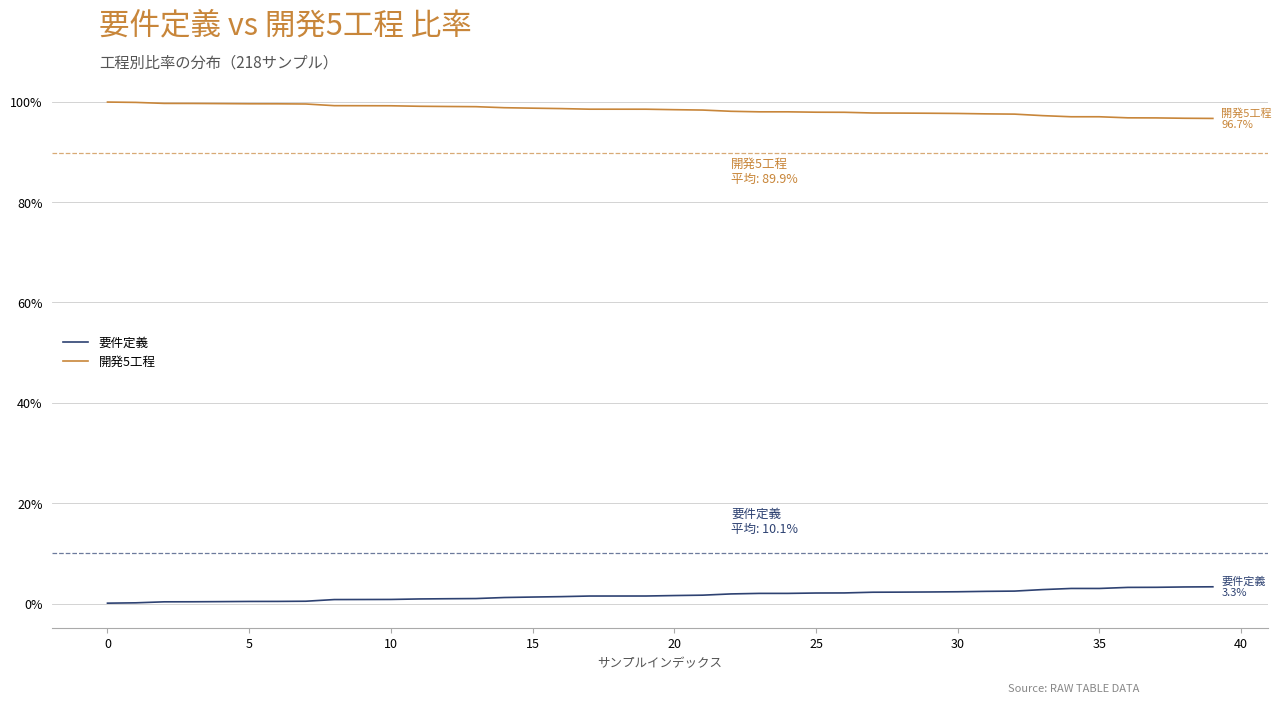

What is the value of the 開発5工程 point at the 19th from the left?

1.0